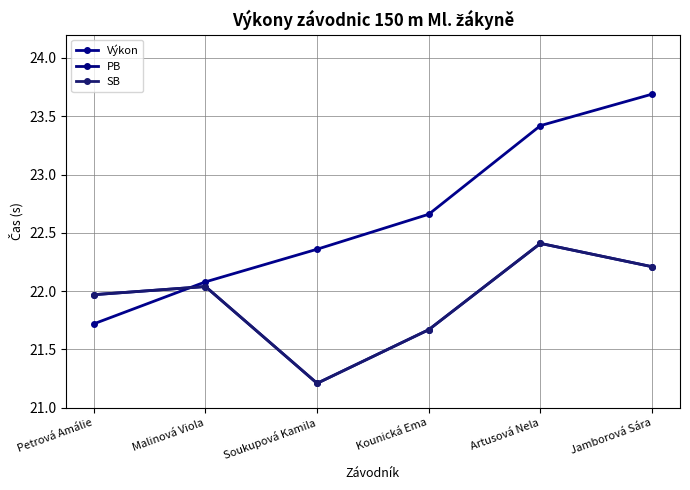

At which label does Výkon reach its peak?

Jamborová Sára